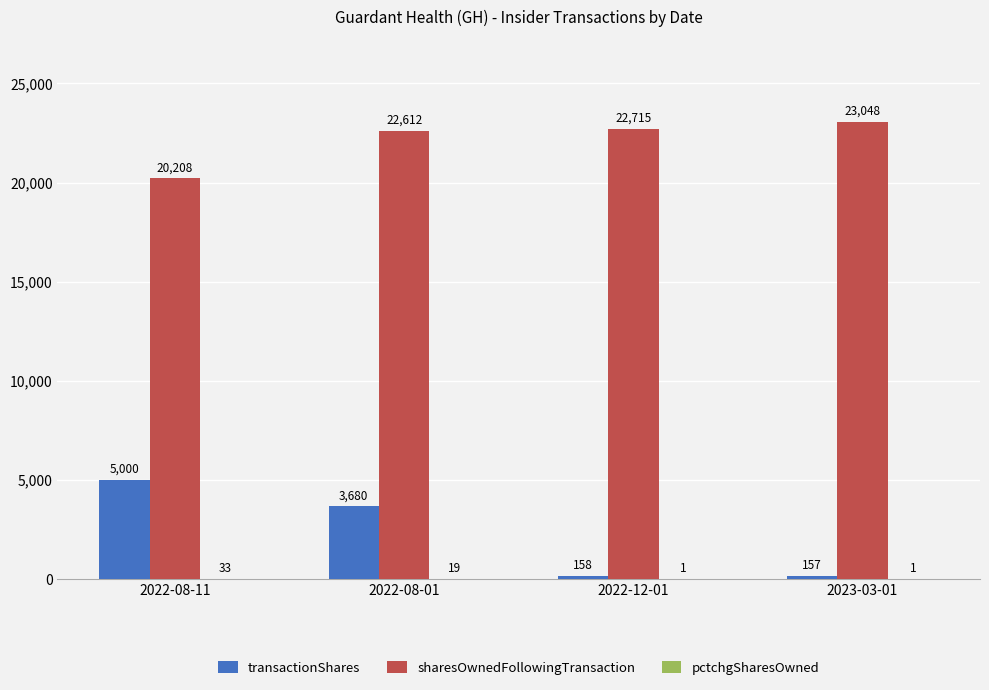

Which series has the widest spread of values?

transactionShares